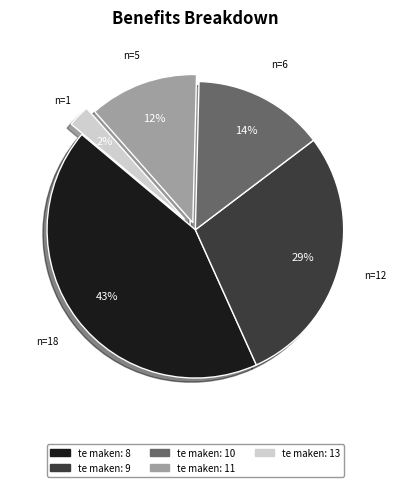

To the nearest percent, what is the average slice percentage?

20%